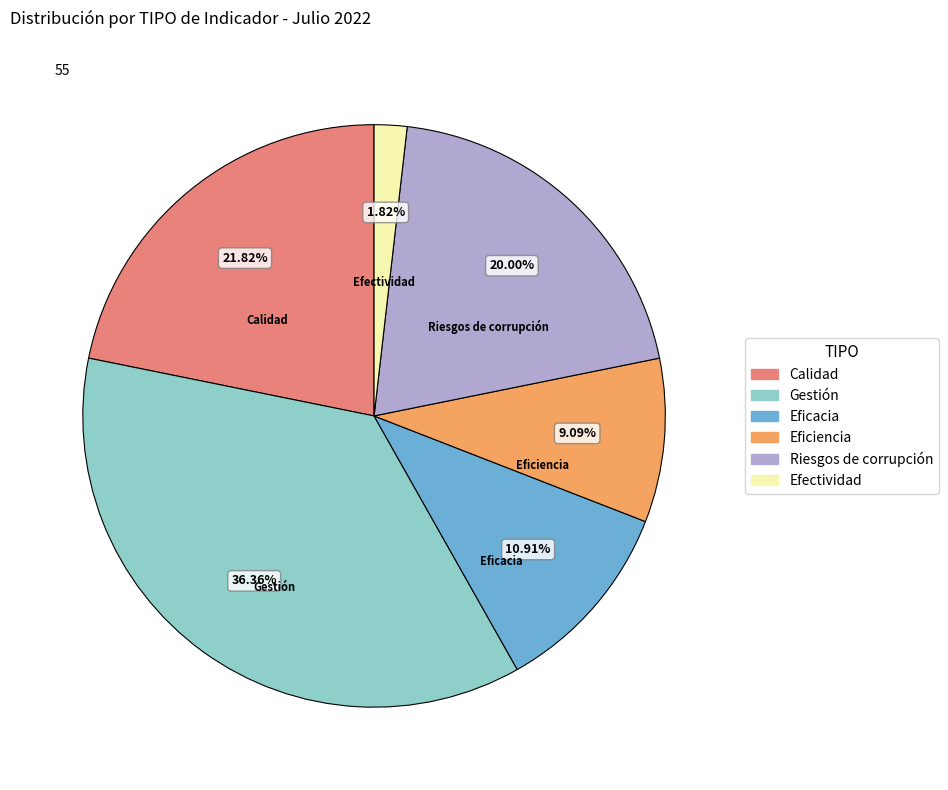

Does Gestión represent more than half of the total?

No